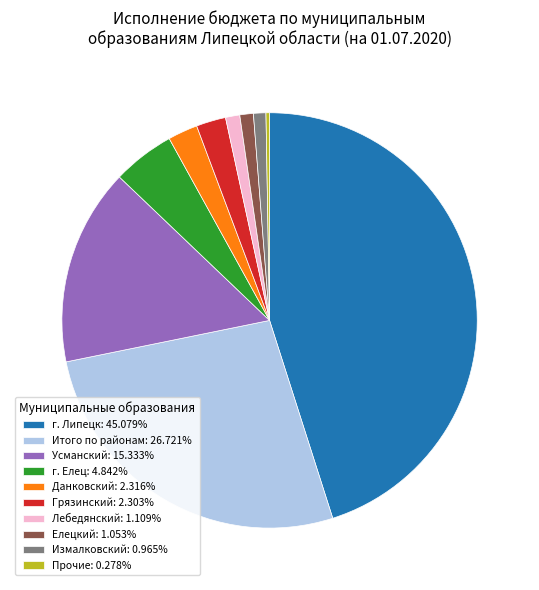

What is the ratio of the value at г. Липецк: 45.079% to the value at Данковский: 2.316%?

19.5